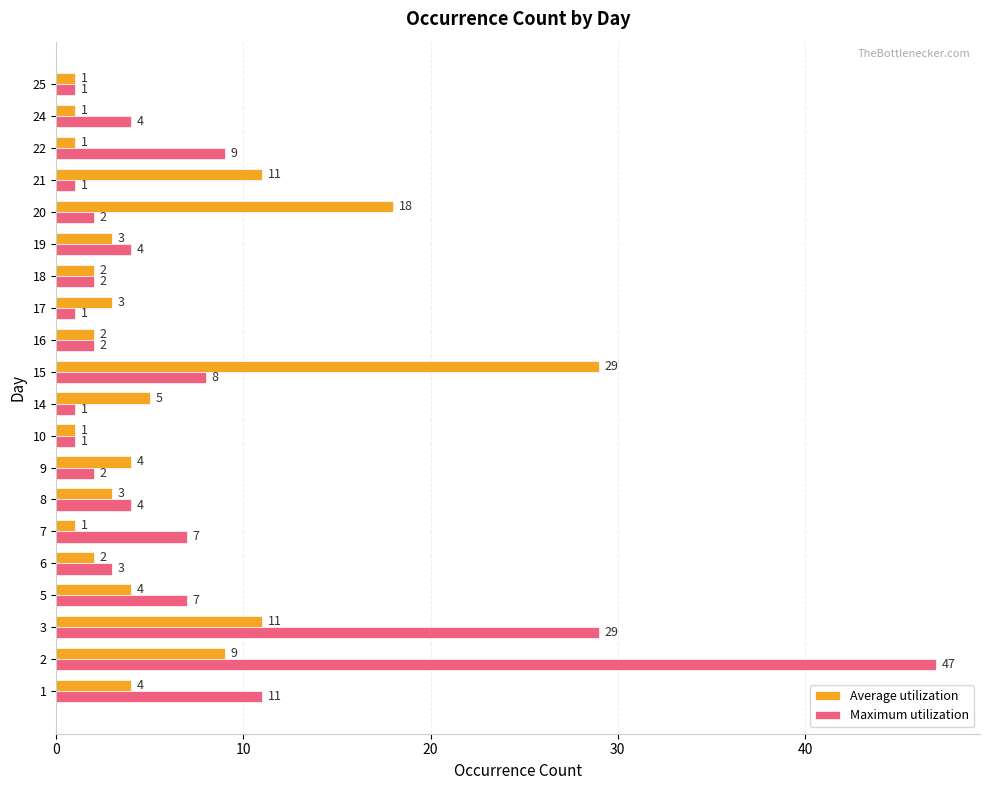

What are all the series names shown in the legend?

Average utilization, Maximum utilization